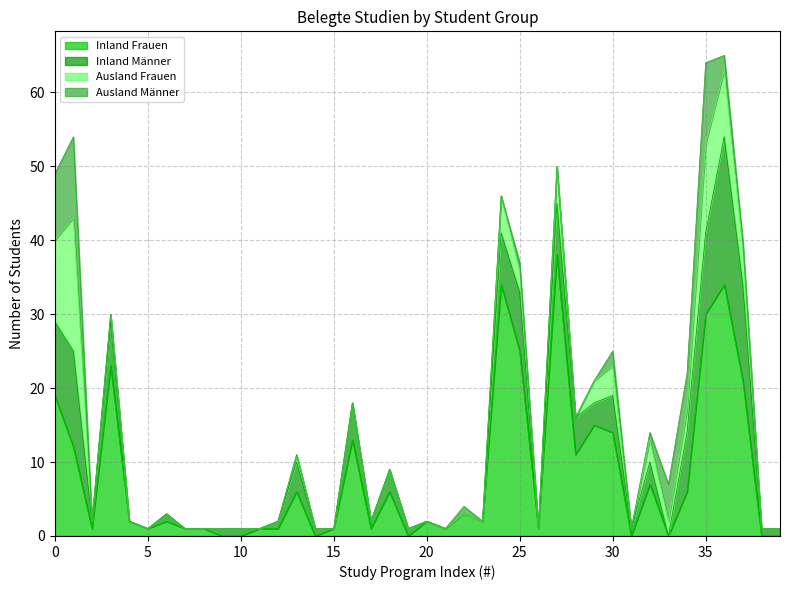

Which series changed the most between 20 and 39?

Inland Frauen